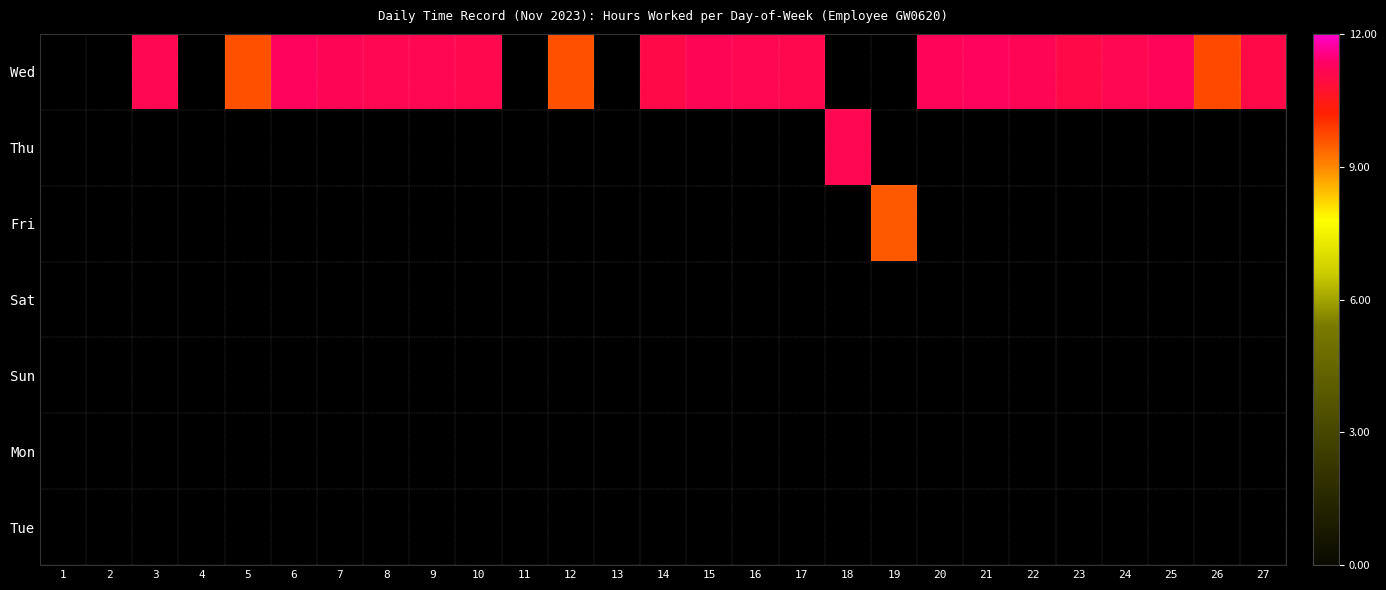

At 13, list the series in order from largest to smallest.

Wed, Thu, Fri, Sat, Sun, Mon, Tue